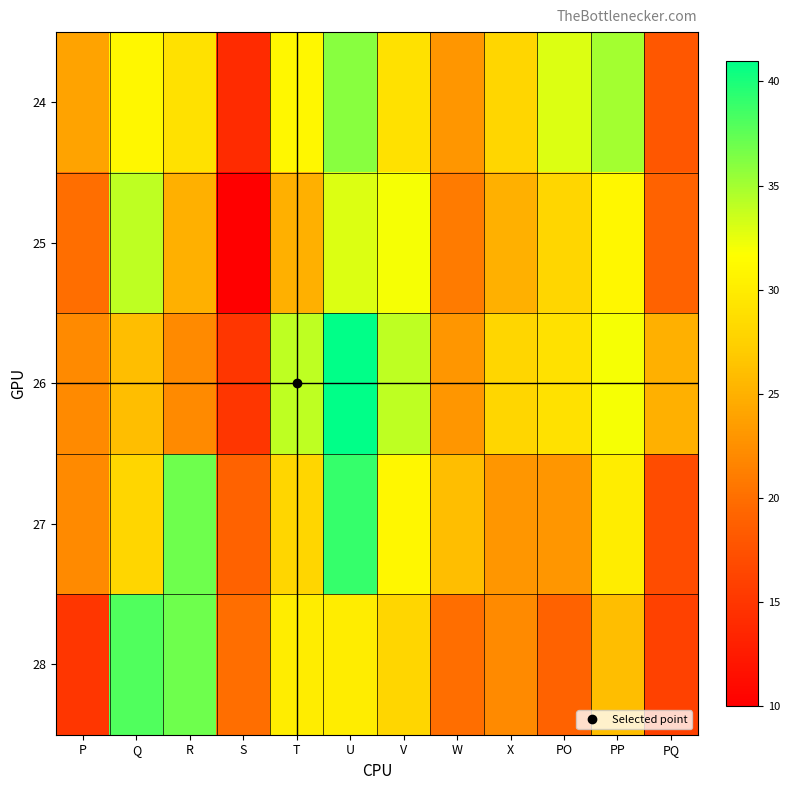

What is the spread (max minus min) of values at R?

15